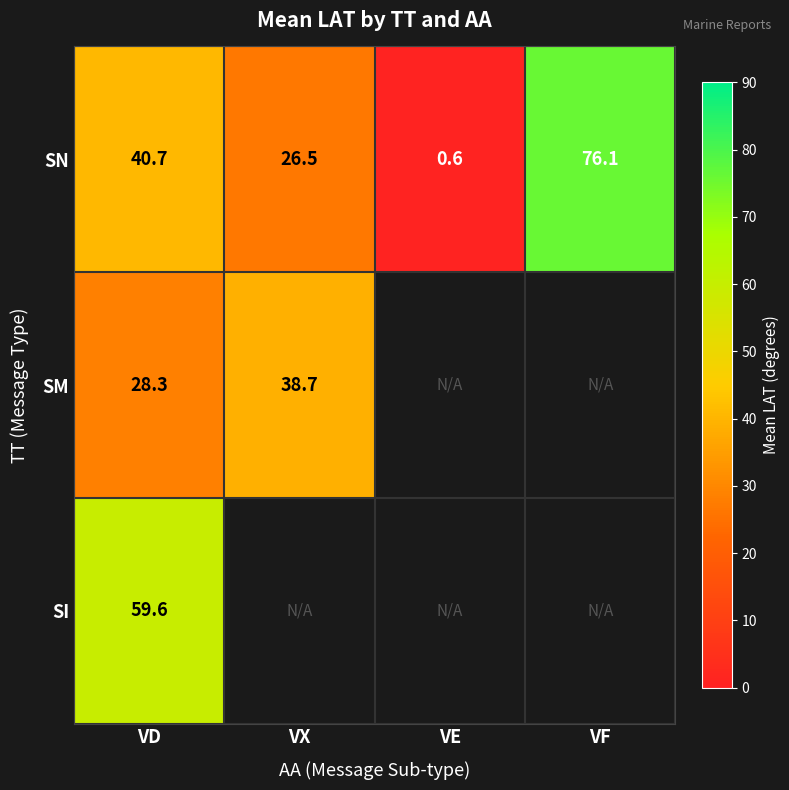

At which label does SN first exceed 40?

VD